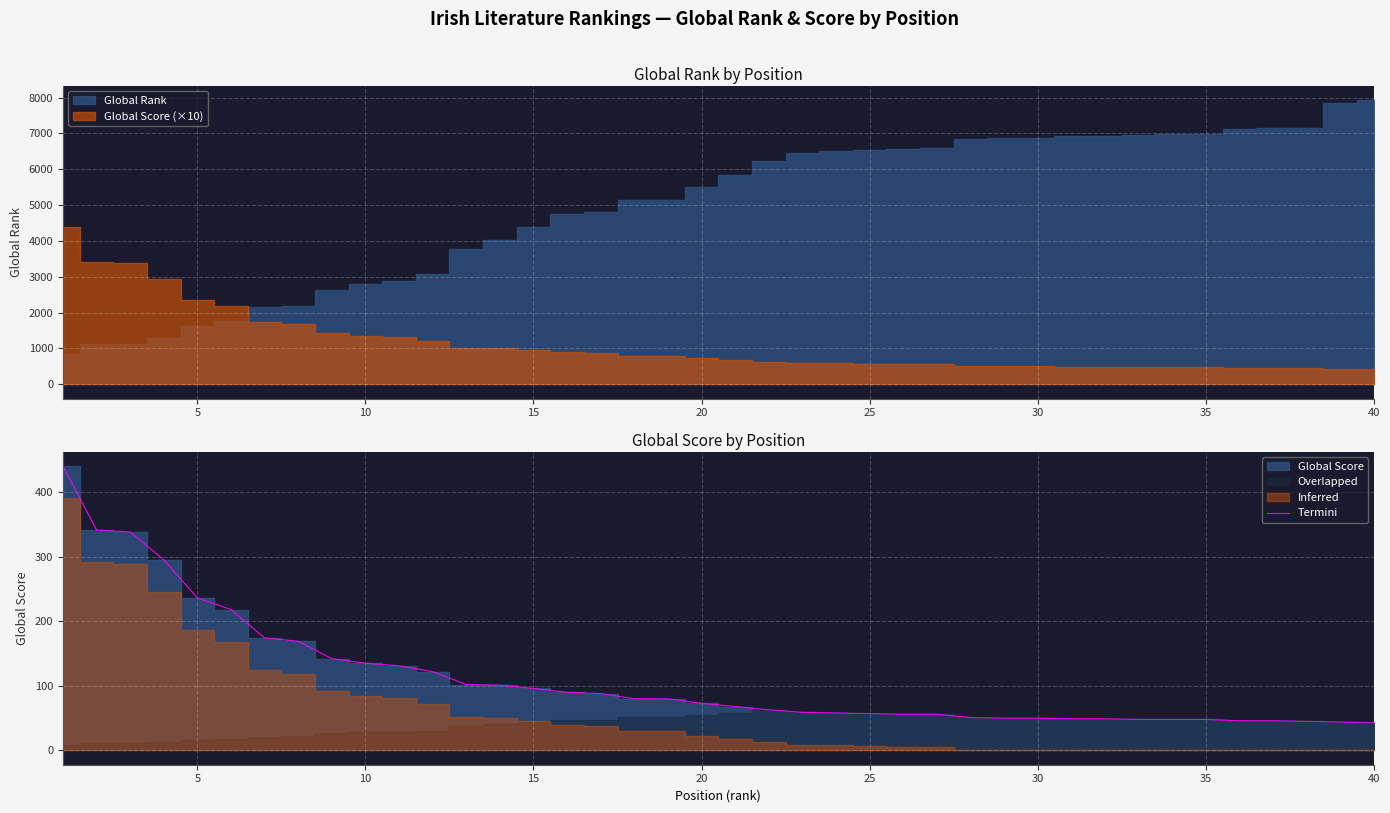

The value of Termini at 15 is 55. True or false?

False